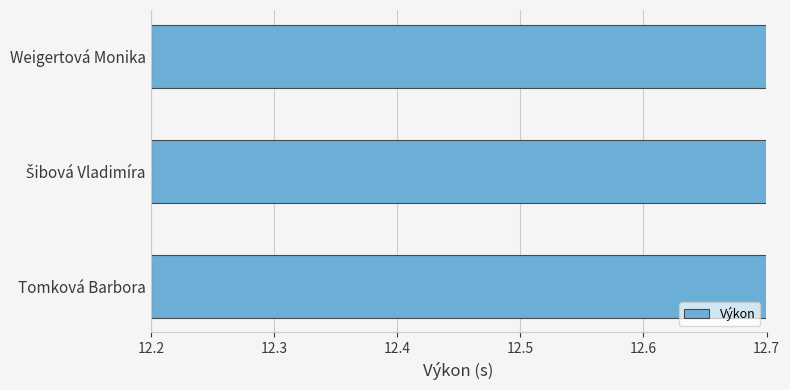

How many bars are there in total?

3